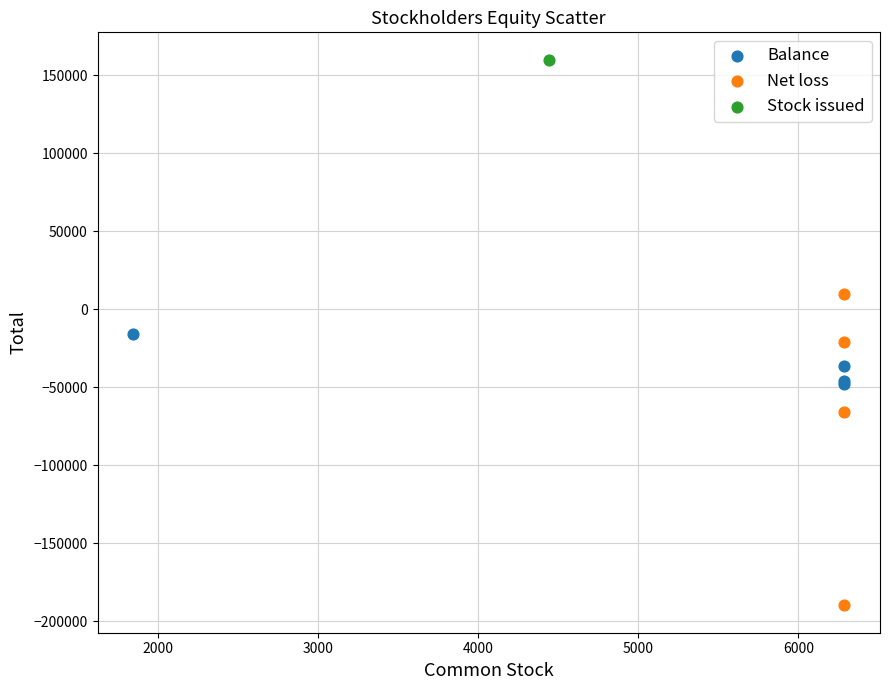

Which series reaches the minimum Y coordinate?

Net loss